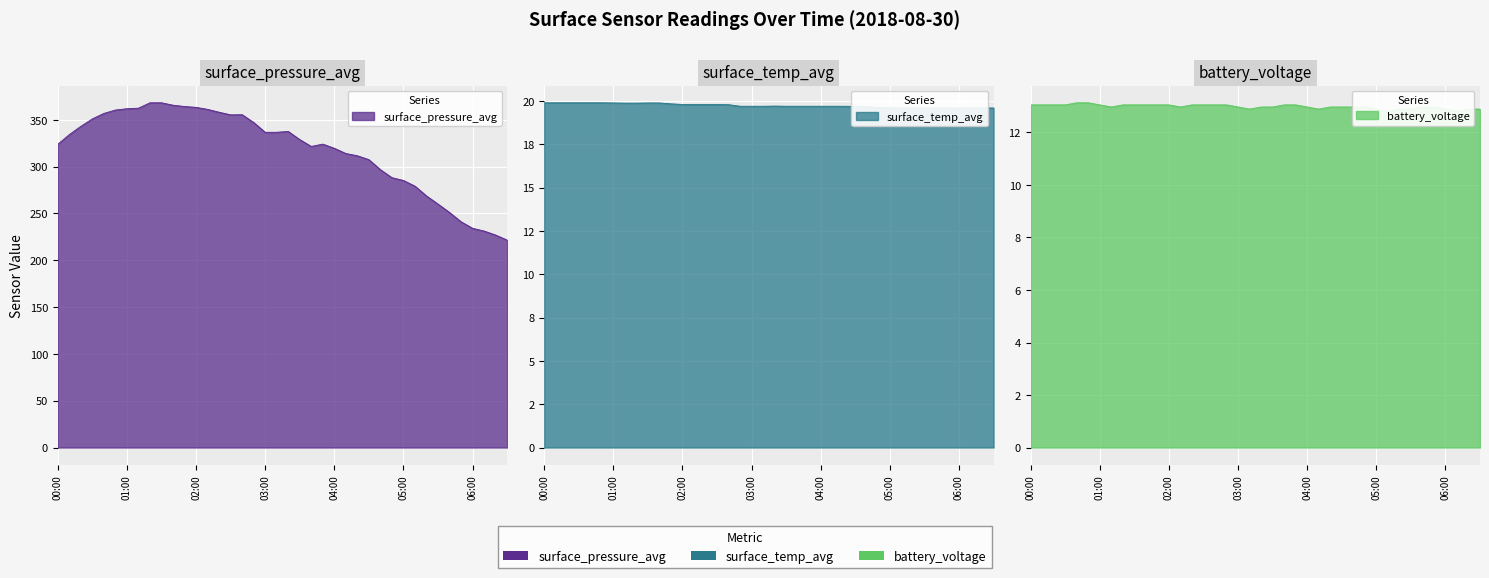

Reading left to right, extract all data points from this chart.

surface_pressure_avg: 00:00=323.9	00:10=334.2	00:20=343.0	00:30=351.0	00:40=356.8	00:50=360.5	01:00=361.8	01:10=362.4	01:20=368.2	01:30=368.2	01:40=365.6	01:50=364.2	02:00=363.3	02:10=361.2	02:20=358.1	02:30=355.3	02:40=355.5	02:50=347.1	03:00=336.7	03:10=336.7	03:20=337.6	03:30=328.9	03:40=321.6	03:50=324.1	04:00=319.6	04:10=314.0	04:20=311.6	04:30=307.5	04:40=296.8	04:50=288.2	05:00=285.2	05:10=279.1	05:20=268.7	05:30=260.0	05:40=251.0	05:50=241.1	06:00=234.2	06:10=231.2	06:20=226.9	06:30=221.5
surface_temp_avg: 00:00=19.9	00:10=19.9	00:20=19.9	00:30=19.9	00:40=19.9	00:50=19.9	01:00=19.9	01:10=19.9	01:20=19.9	01:30=19.9	01:40=19.9	01:50=19.8	02:00=19.8	02:10=19.8	02:20=19.8	02:30=19.8	02:40=19.8	02:50=19.7	03:00=19.7	03:10=19.7	03:20=19.7	03:30=19.7	03:40=19.7	03:50=19.7	04:00=19.7	04:10=19.7	04:20=19.7	04:30=19.7	04:40=19.7	04:50=19.6	05:00=19.6	05:10=19.6	05:20=19.6	05:30=19.6	05:40=19.6	05:50=19.6	06:00=19.6	06:10=19.6	06:20=19.6	06:30=19.6
battery_voltage: 00:00=13.1	00:10=13.1	00:20=13.1	00:30=13.1	00:40=13.1	00:50=13.1	01:00=13.1	01:10=13.0	01:20=13.1	01:30=13.1	01:40=13.1	01:50=13.1	02:00=13.1	02:10=13.0	02:20=13.1	02:30=13.1	02:40=13.1	02:50=13.1	03:00=13.0	03:10=12.9	03:20=13.0	03:30=13.0	03:40=13.1	03:50=13.1	04:00=13.0	04:10=12.9	04:20=13.0	04:30=13.0	04:40=13.0	04:50=13.0	05:00=12.9	05:10=12.8	05:20=12.9	05:30=12.9	05:40=13.0	05:50=13.0	06:00=12.9	06:10=12.8	06:20=12.9	06:30=12.9